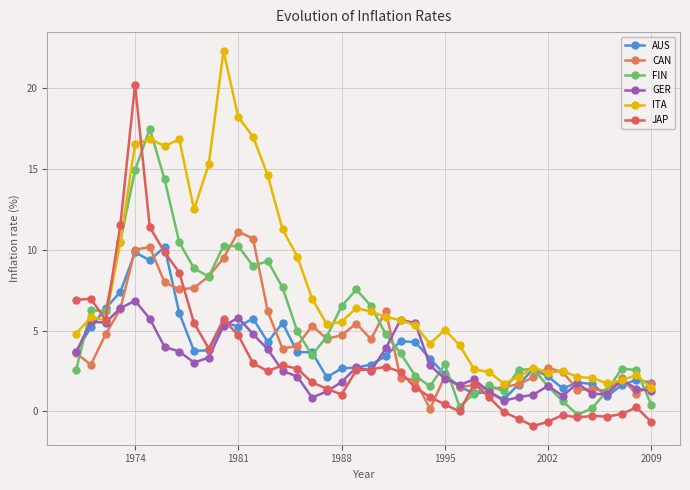

Count the number of data series in this chart.

6